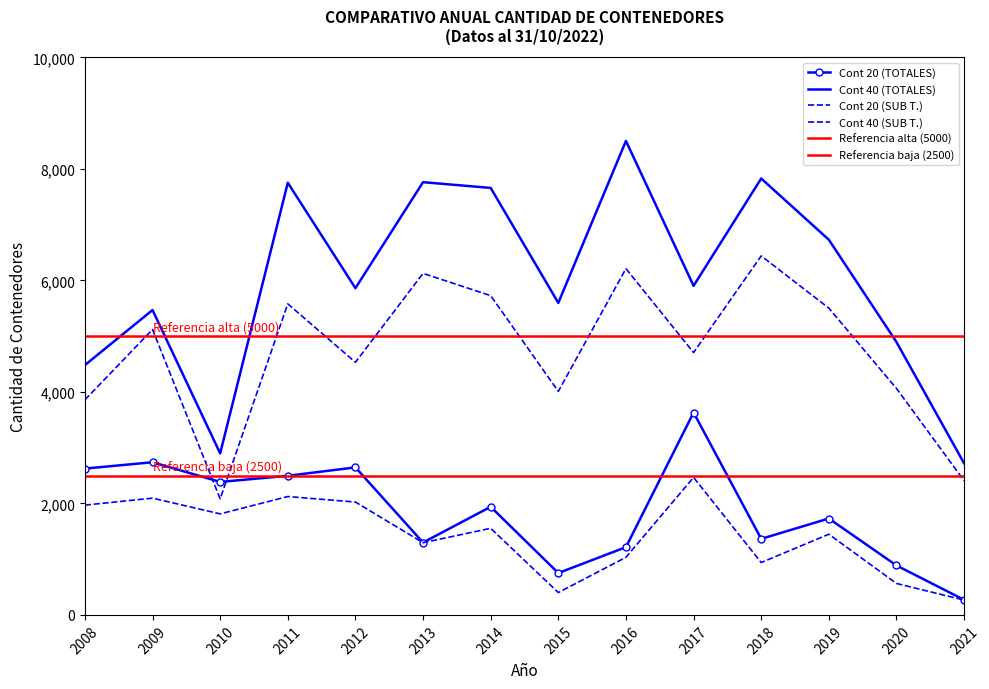

Which has a higher value, 2017 or 2019?

2017